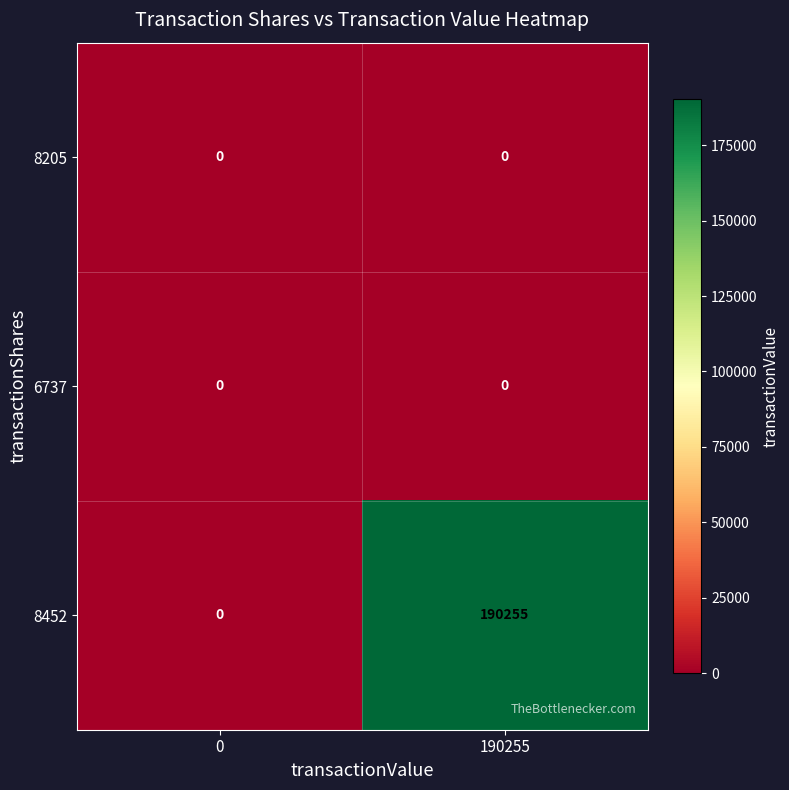

True or false: 8452 has a value of 0 at 0.

True